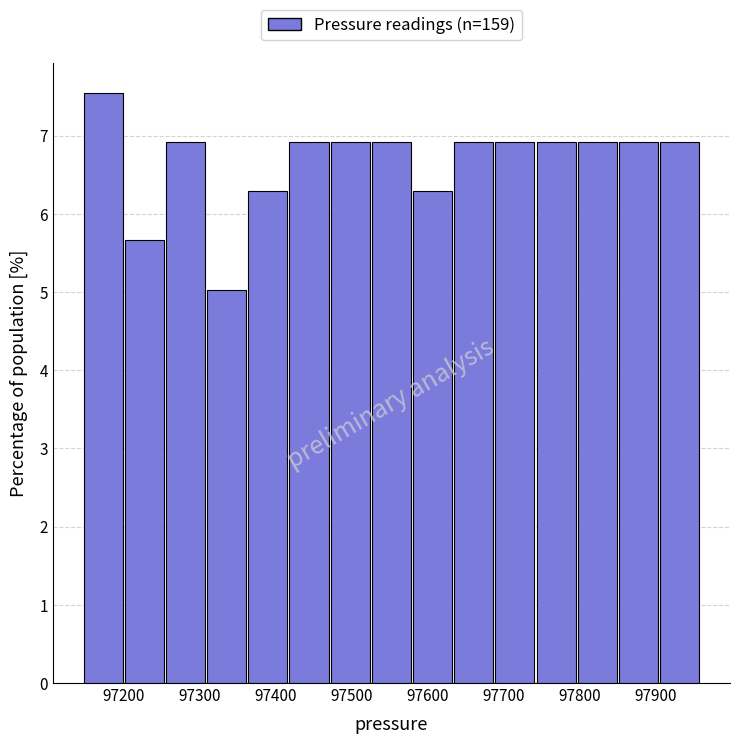

How tall is the bar that spans 97360 to 97420 on the x-axis? Neither the bar edges nor the heights are printed on the chart, so give them approximately, as read against the axes.

6.3